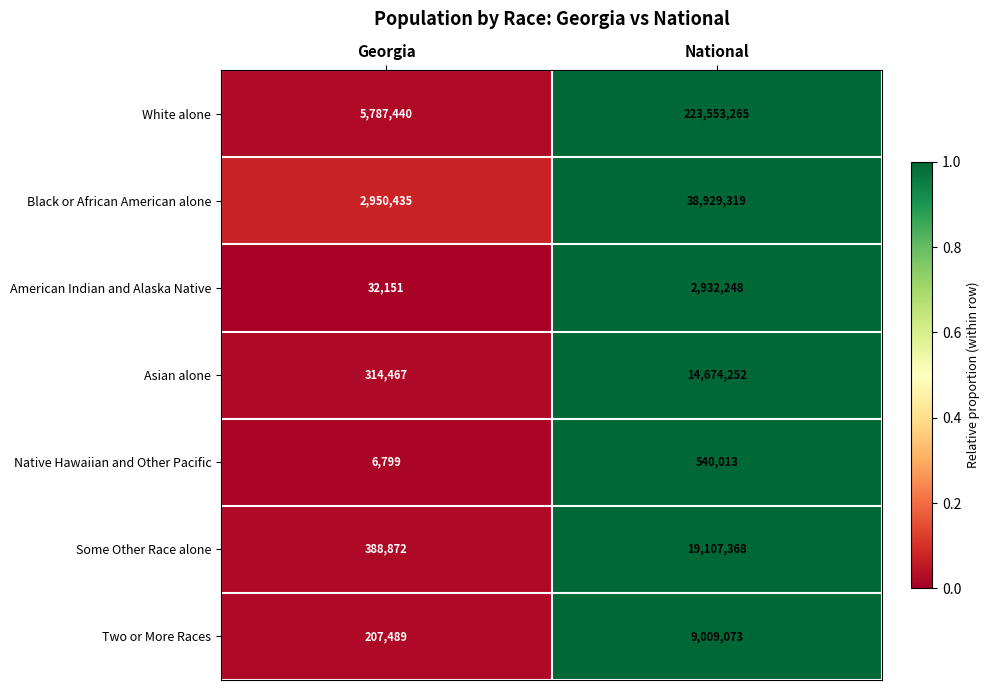

At which category does the chart reach its peak across all series?

National